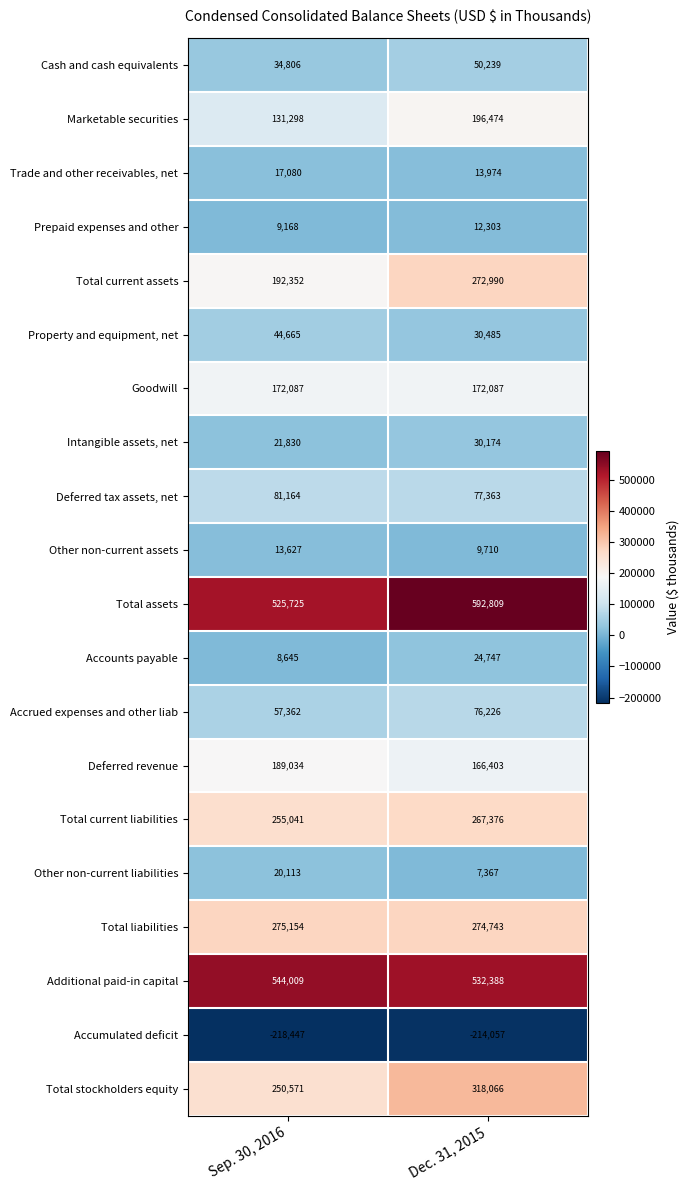

At which label is Marketable securities closest to 163886?

Sep. 30, 2016